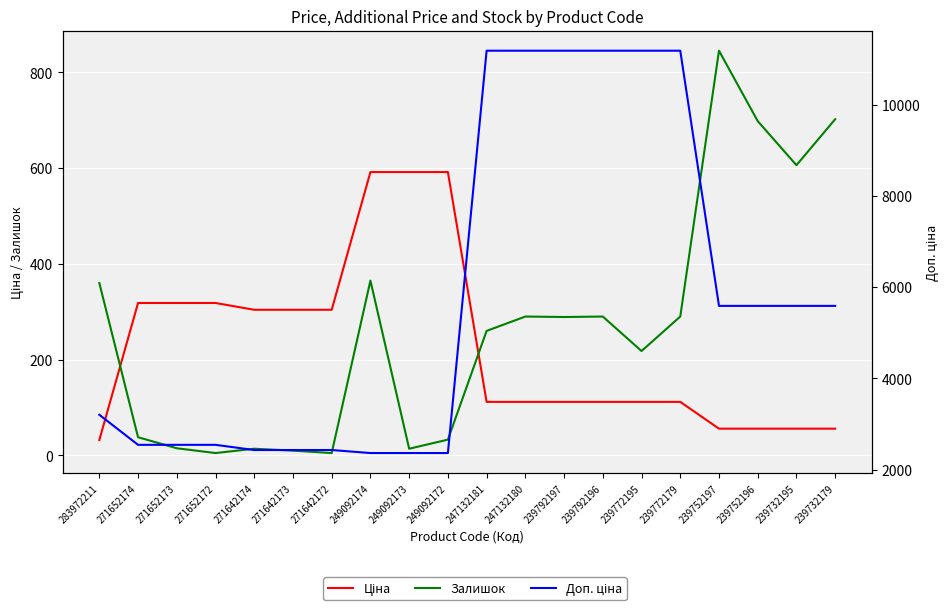

Reading left to right, what are all the values shown in this chart?

Ціна: 283972211=32.0	271652174=318.3	271652173=318.3	271652172=318.3	271642174=304.1	271642173=304.1	271642172=304.1	249092174=591.6	249092173=591.6	249092172=591.6	247132181=111.8	247132180=111.8	239792197=111.8	239792196=111.8	239772195=111.8	239772179=111.8	239752197=55.9	239752196=55.9	239732195=55.9	239732179=55.9
Залишок: 283972211=360.0	271652174=38.0	271652173=15.0	271652172=5.0	271642174=14.0	271642173=10.0	271642172=5.0	249092174=365.0	249092173=14.0	249092172=33.0	247132181=260.0	247132180=290.0	239792197=289.0	239792196=290.0	239772195=218.0	239772179=290.0	239752197=845.0	239752196=698.0	239732195=606.0	239732179=702.0
Доп. ціна: 283972211=3205.0	271652174=2546.4	271652173=2546.4	271652172=2546.4	271642174=2432.8	271642173=2432.8	271642172=2432.8	249092174=2366.5	249092173=2366.5	249092172=2366.5	247132181=11182.0	247132180=11182.0	239792197=11182.0	239792196=11182.0	239772195=11182.0	239772179=11182.0	239752197=5591.0	239752196=5591.0	239732195=5591.0	239732179=5591.0